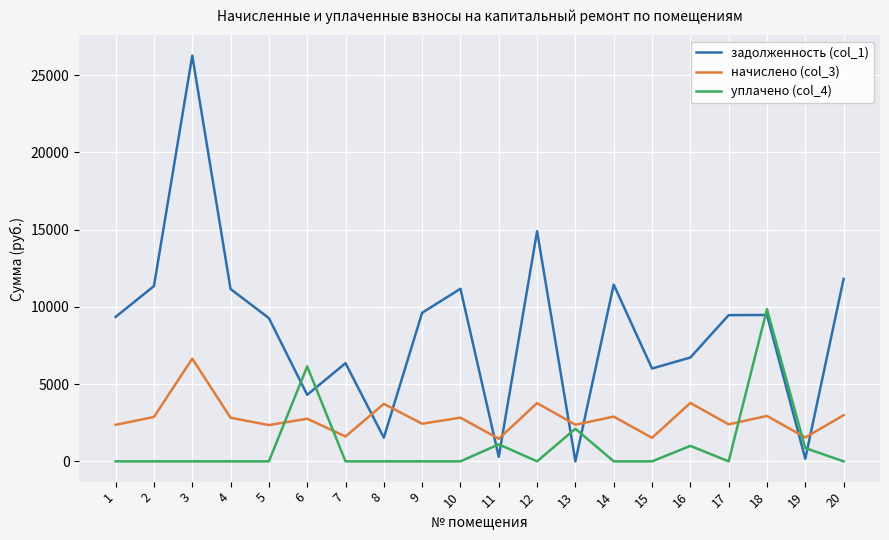

After their last crossing, which series has the higher values: задолженность (col_1) or уплачено (col_4)?

задолженность (col_1)